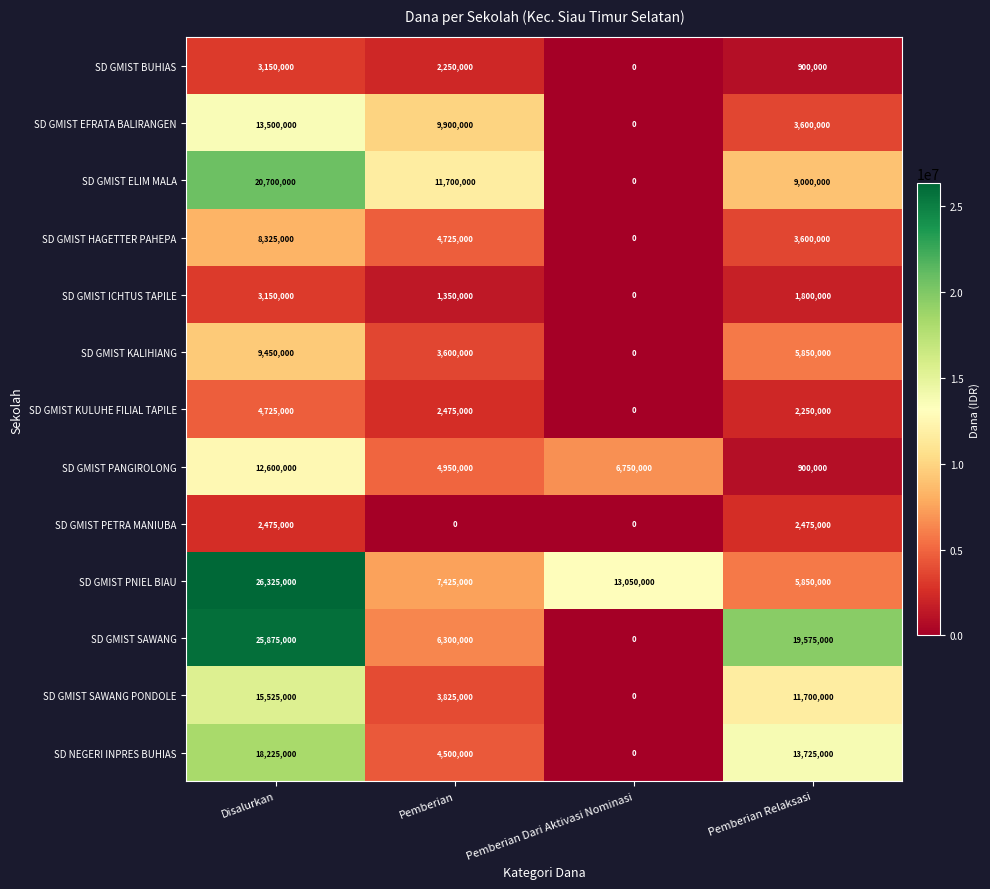

Between Pemberian Dari Aktivasi Nominasi and Pemberian Relaksasi, which series saw the biggest shift?

SD GMIST SAWANG